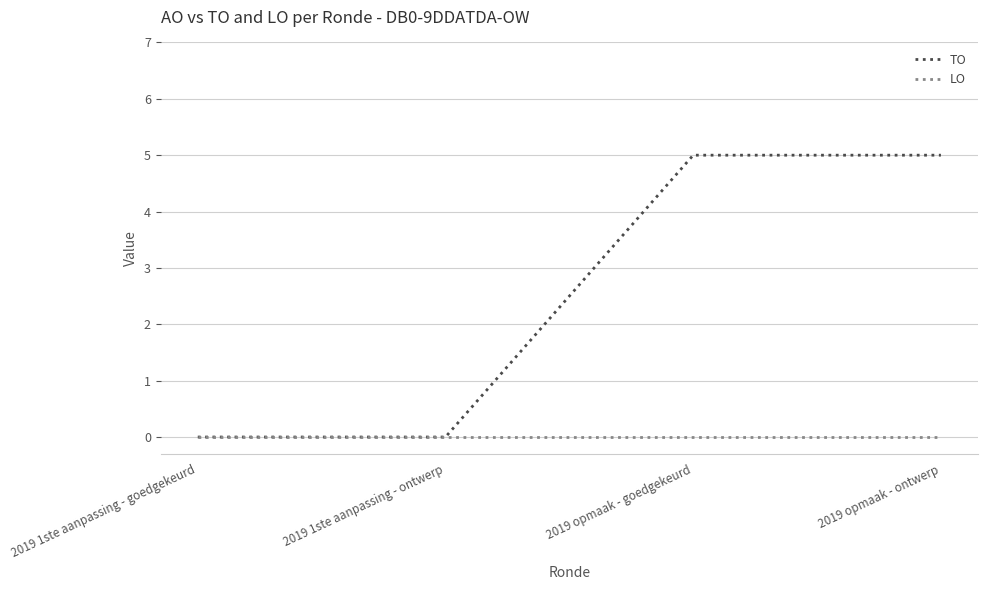

List the series in order of their peak value, highest first.

TO, LO